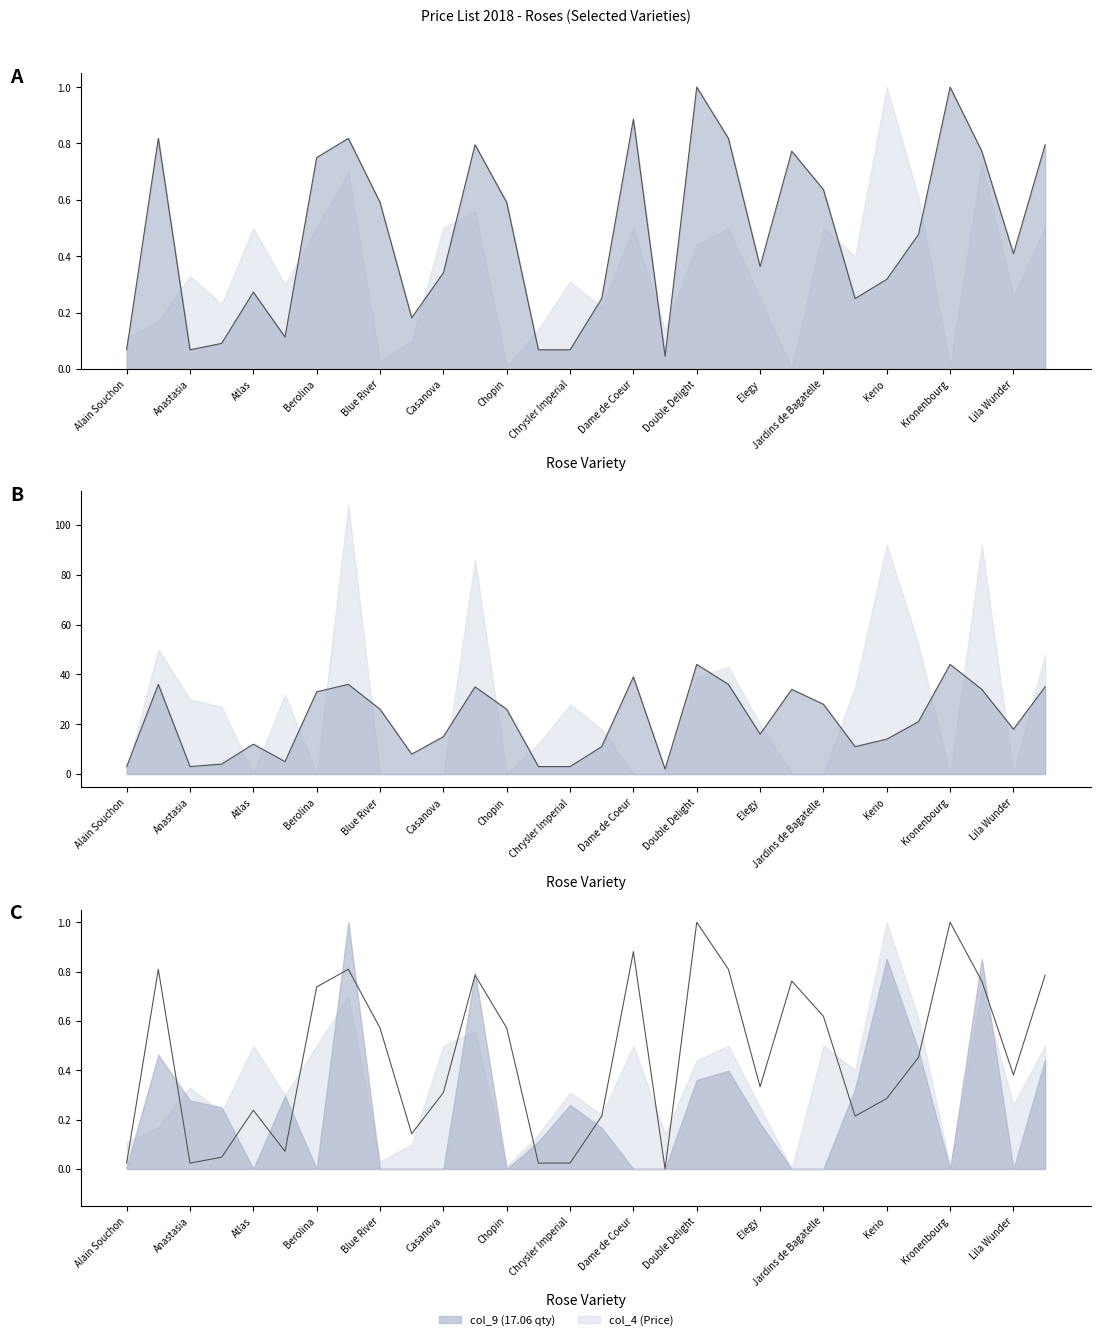

How many lines are shown in the chart?

1